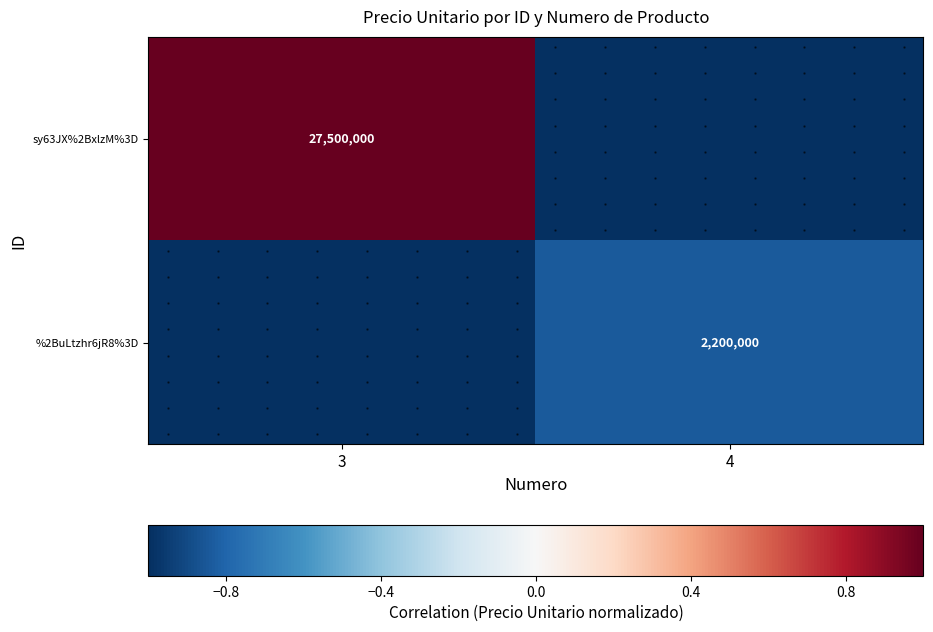

What is the spread (max minus min) of values at 4?

0.2